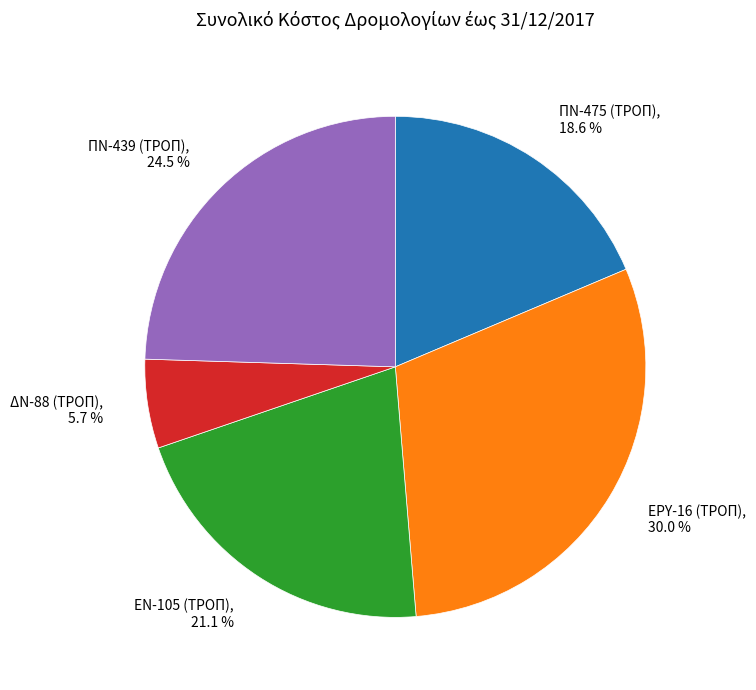

Does ΕΡΥ-16 (ΤΡΟΠ) account for over 50% of the chart?

No